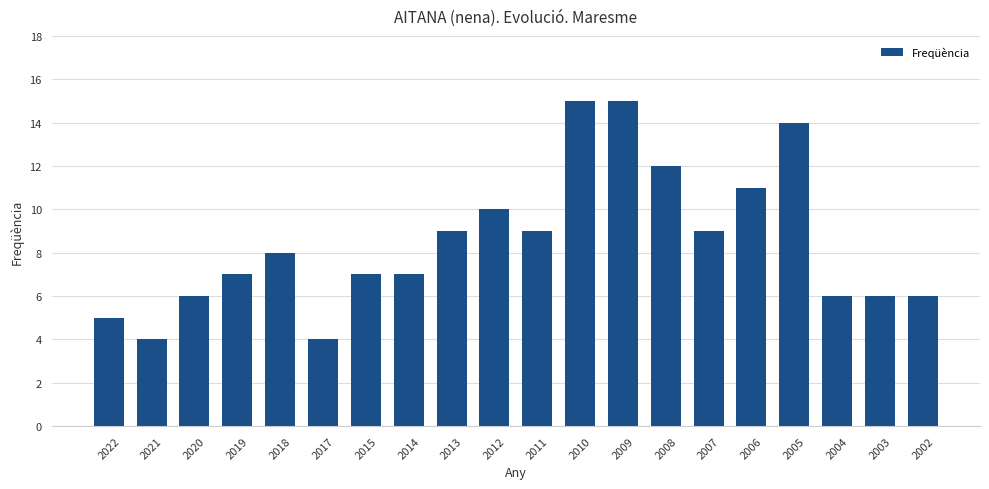

What is the greatest value displayed?

15